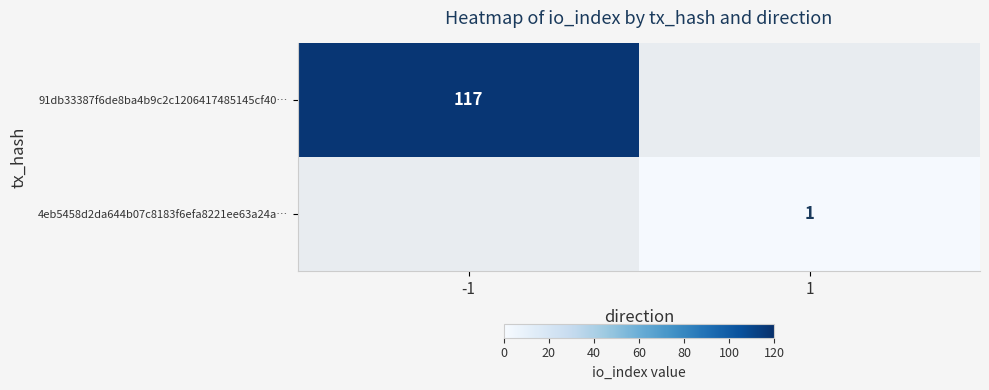

How many series are shown in this chart?

2